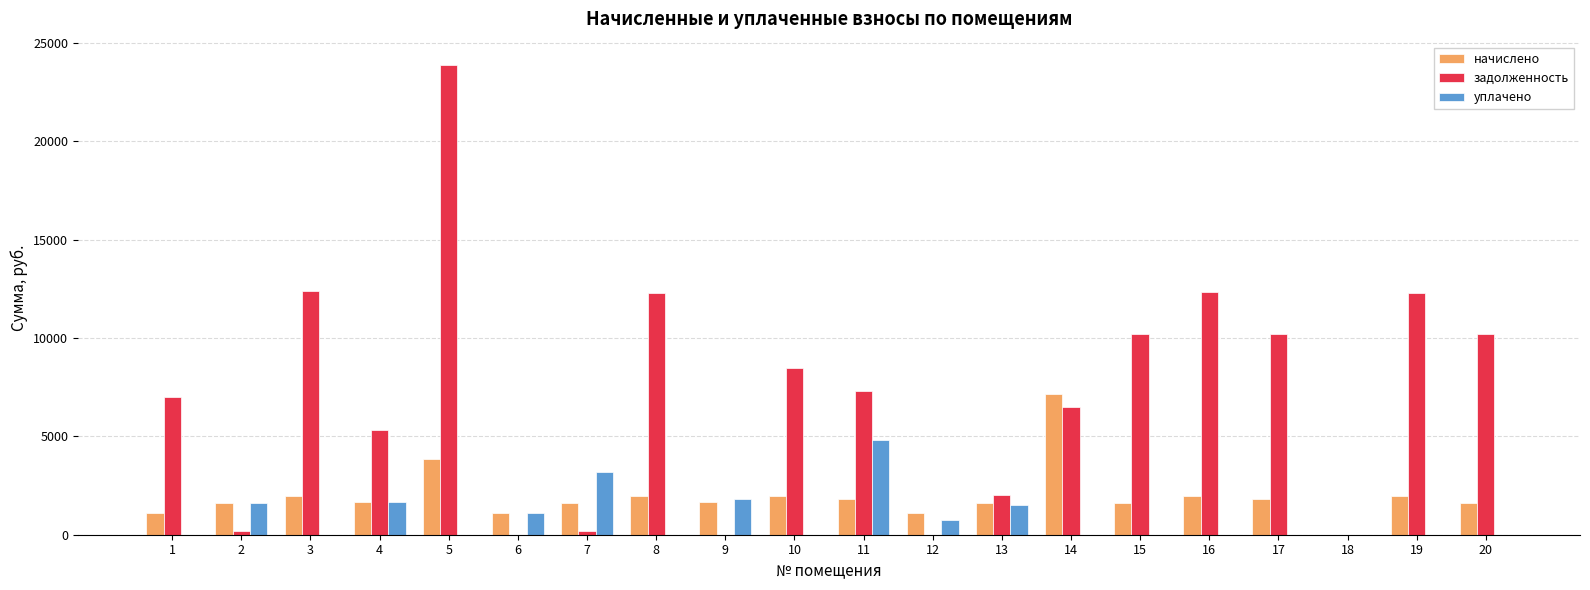

What is the maximum value shown in the chart?

23869.2